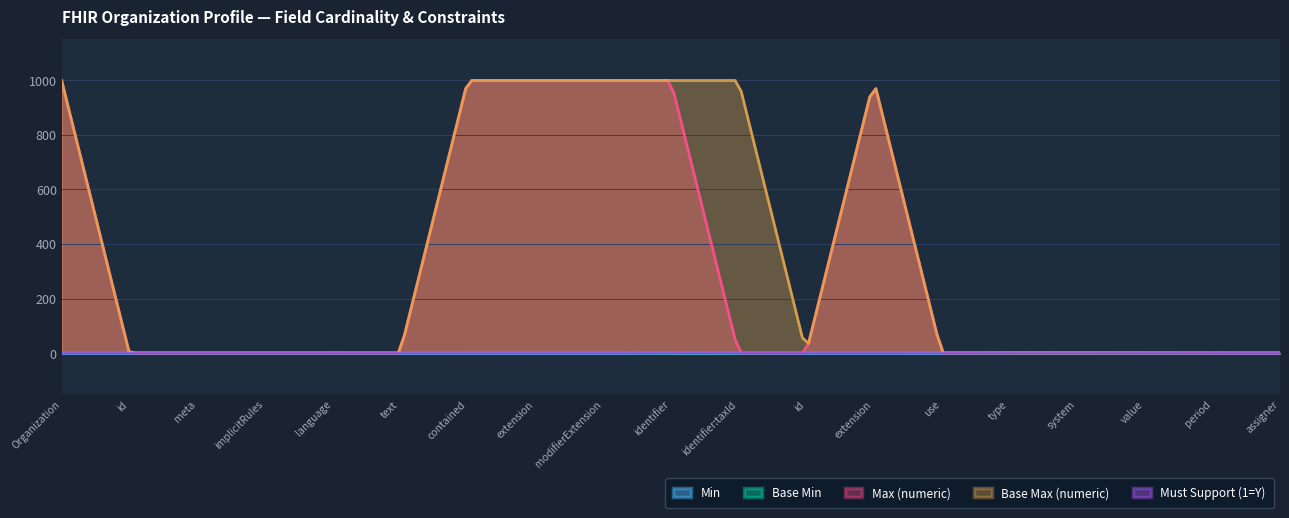

At Organization.identifier:taxId.type, list the series in order from smallest to largest.

Base Min, Min, Max (numeric), Base Max (numeric), Must Support (1=Y)